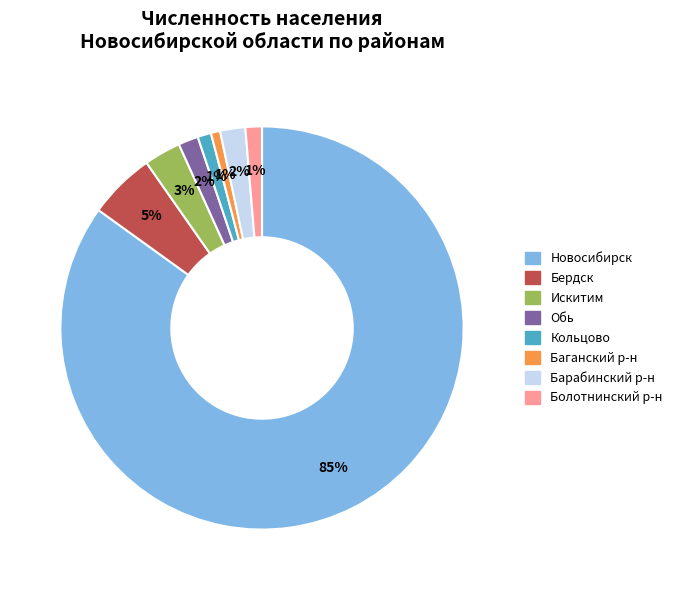

How many segments does this pie chart have?

8